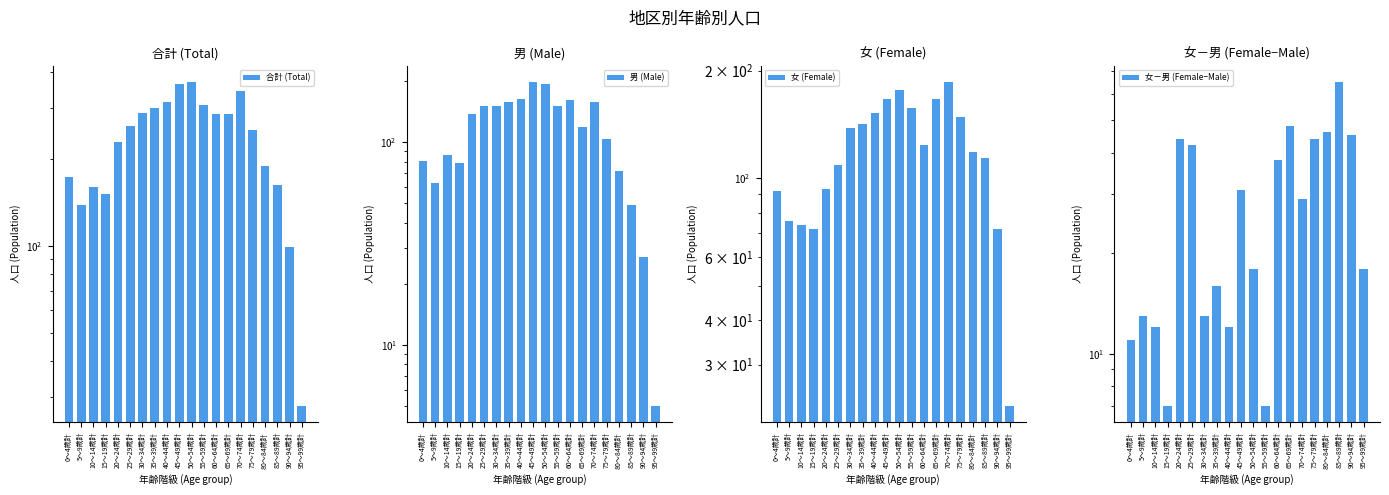

What position from the right is 80～84歳計?

4